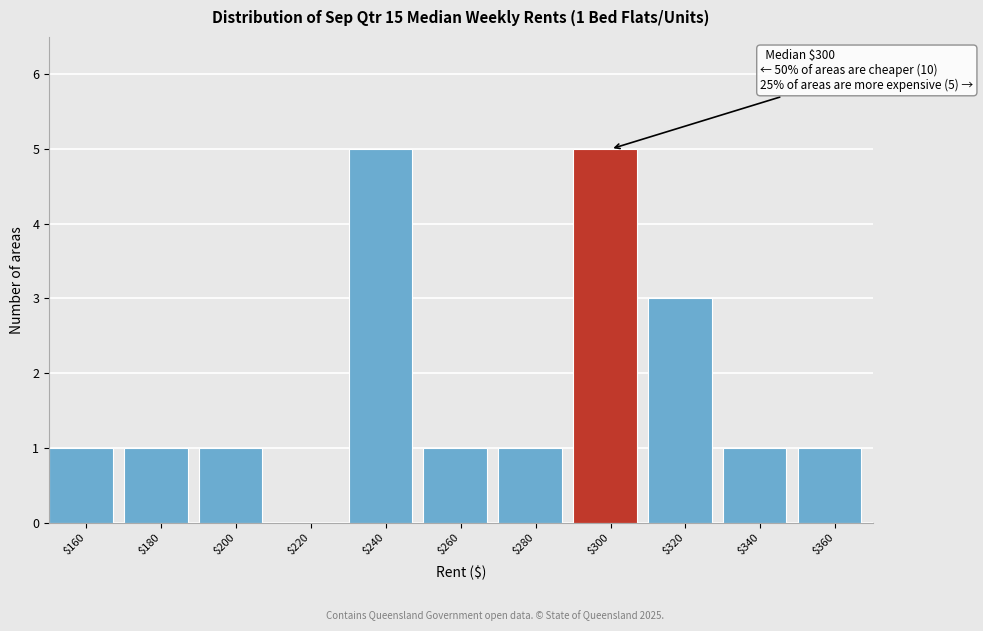

What is the greatest value displayed?

5